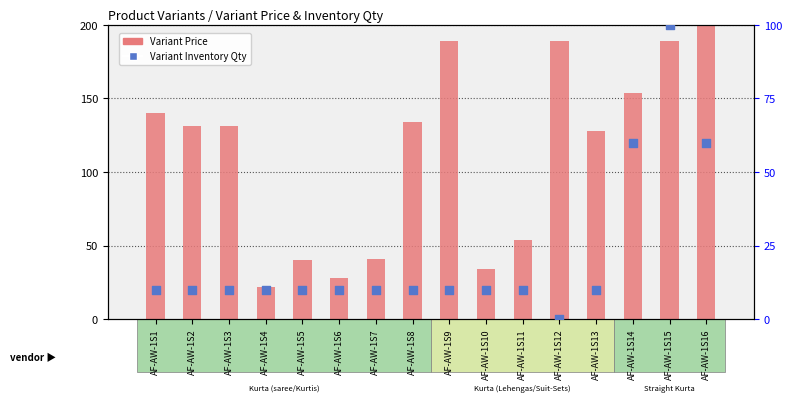

At how many categories does at least one series exceed 63?

10